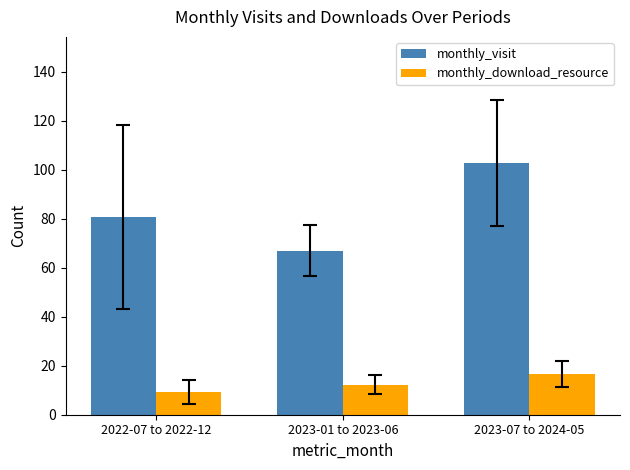

What is the smallest value displayed?

9.3